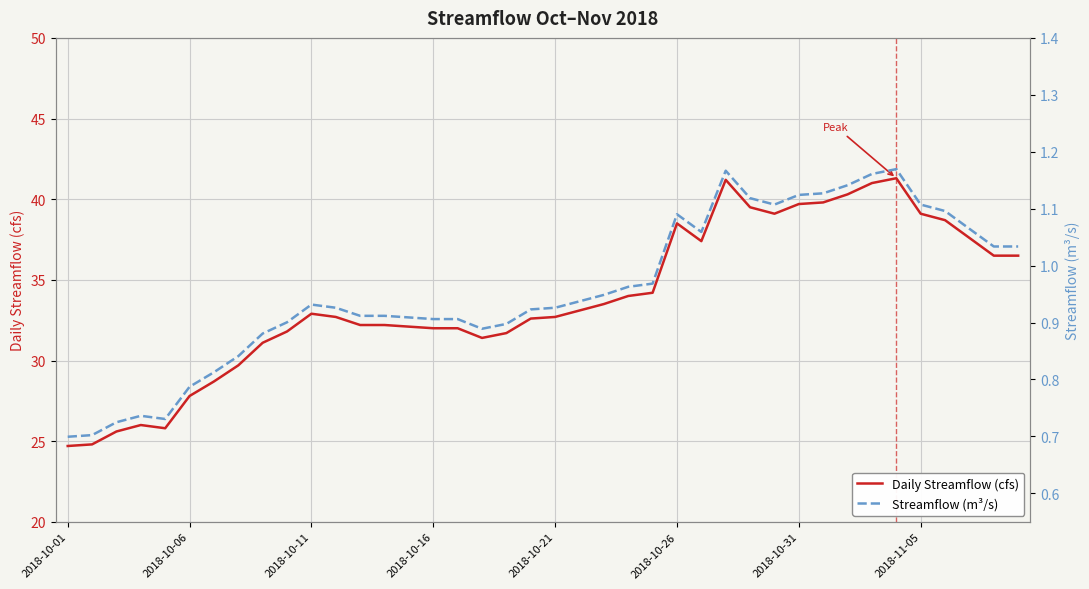

What is the lowest value of the Daily Streamflow (cfs) series?

24.7